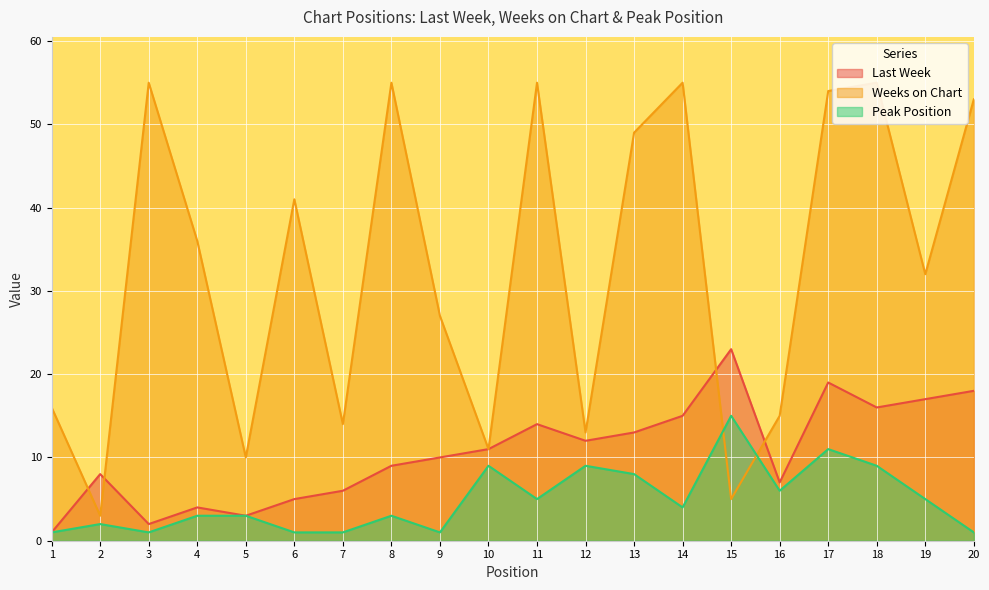

How many lines are shown in the chart?

3